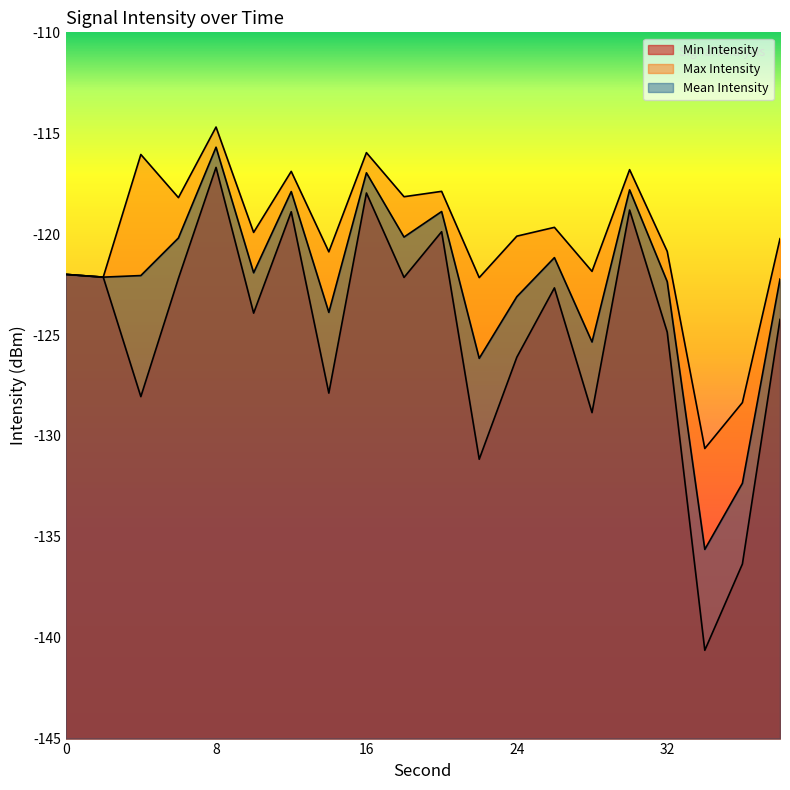

How many series are shown in this chart?

3